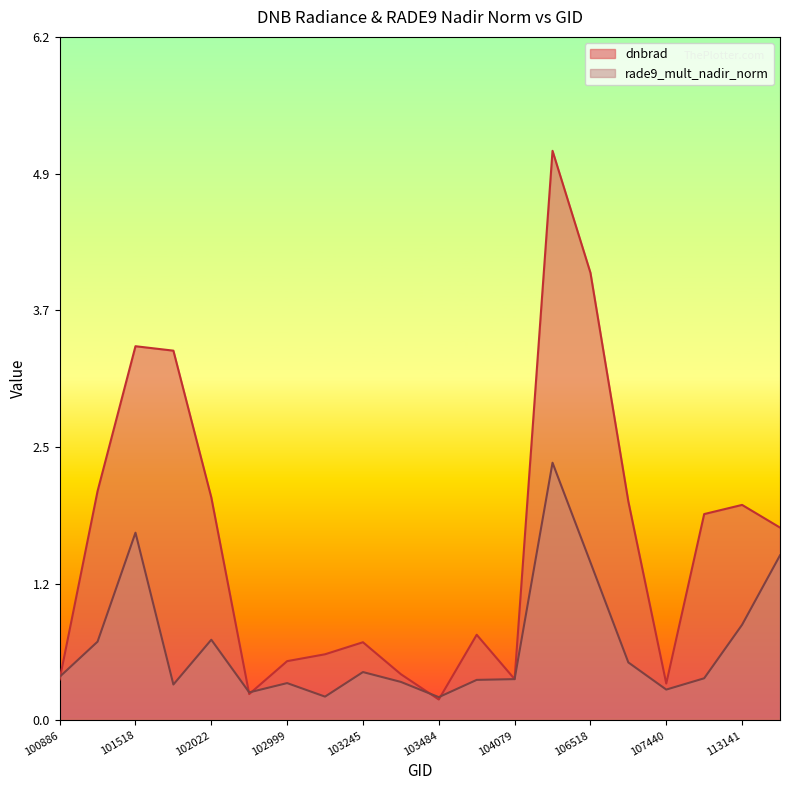

Reading right to left, extract all data points from this chart.

dnbrad: 113310=1.7	113141=1.9	112283=1.9	107440=0.3	107093=2.0	106518=4.0	105968=5.2	104079=0.4	103720=0.8	103484=0.2	103364=0.4	103245=0.7	103127=0.6	102999=0.5	102879=0.2	102022=2.0	101893=3.3	101518=3.4	101395=2.1	100886=0.4
rade9_mult_nadir_norm: 113310=1.5	113141=0.9	112283=0.4	107440=0.3	107093=0.5	106518=1.4	105968=2.3	104079=0.4	103720=0.4	103484=0.2	103364=0.3	103245=0.4	103127=0.2	102999=0.3	102879=0.3	102022=0.7	101893=0.3	101518=1.7	101395=0.7	100886=0.4